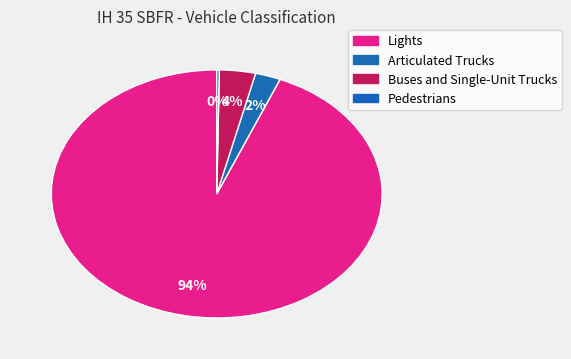

Rank the categories by value from highest to lowest.

Lights, Buses and Single-Unit Trucks, Articulated Trucks, Pedestrians